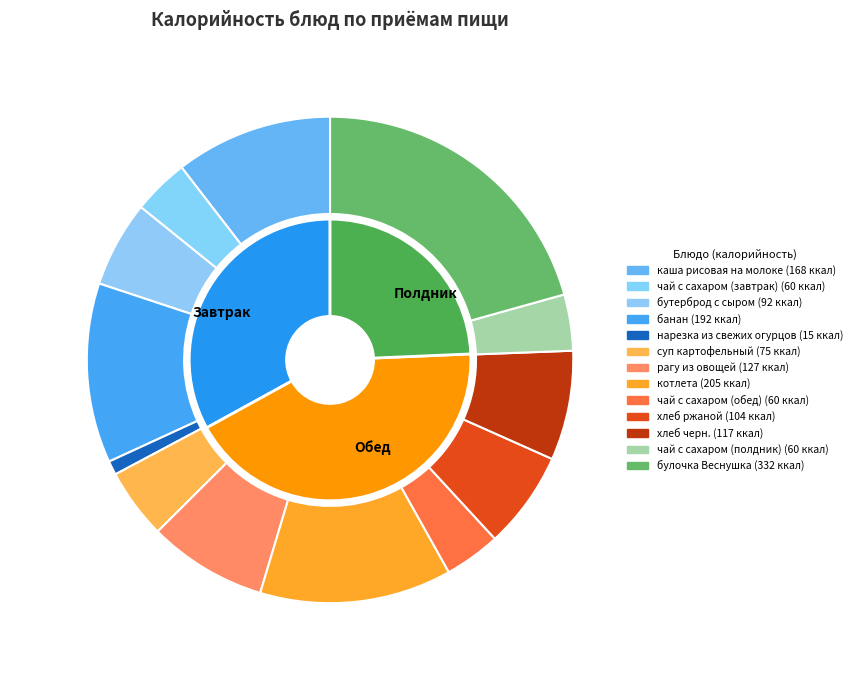

The хлеб черн. slice represents 1% of the pie. True or false?

False